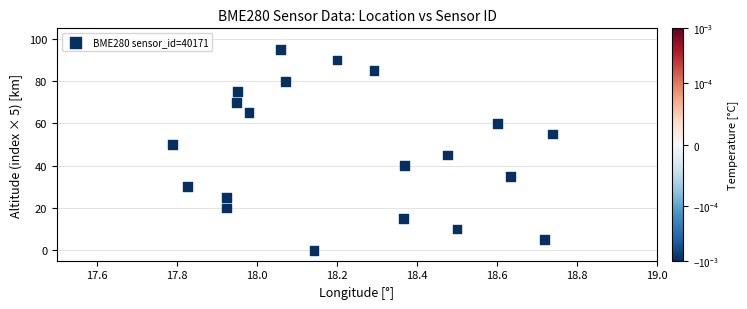

What is the range of Y values (max minus min)?

95